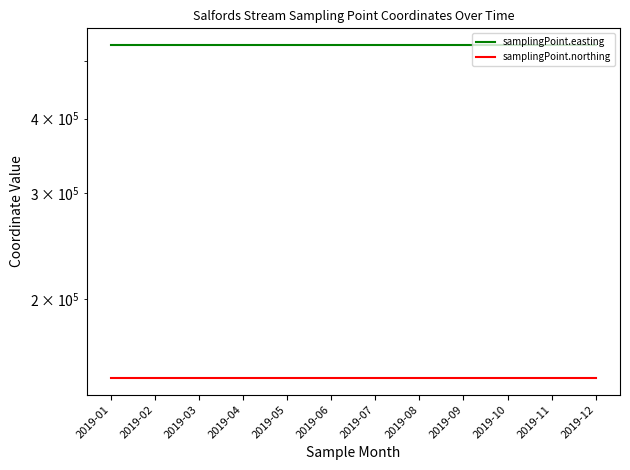

Rank the series at 2019-01 from highest to lowest value.

samplingPoint.easting, samplingPoint.northing